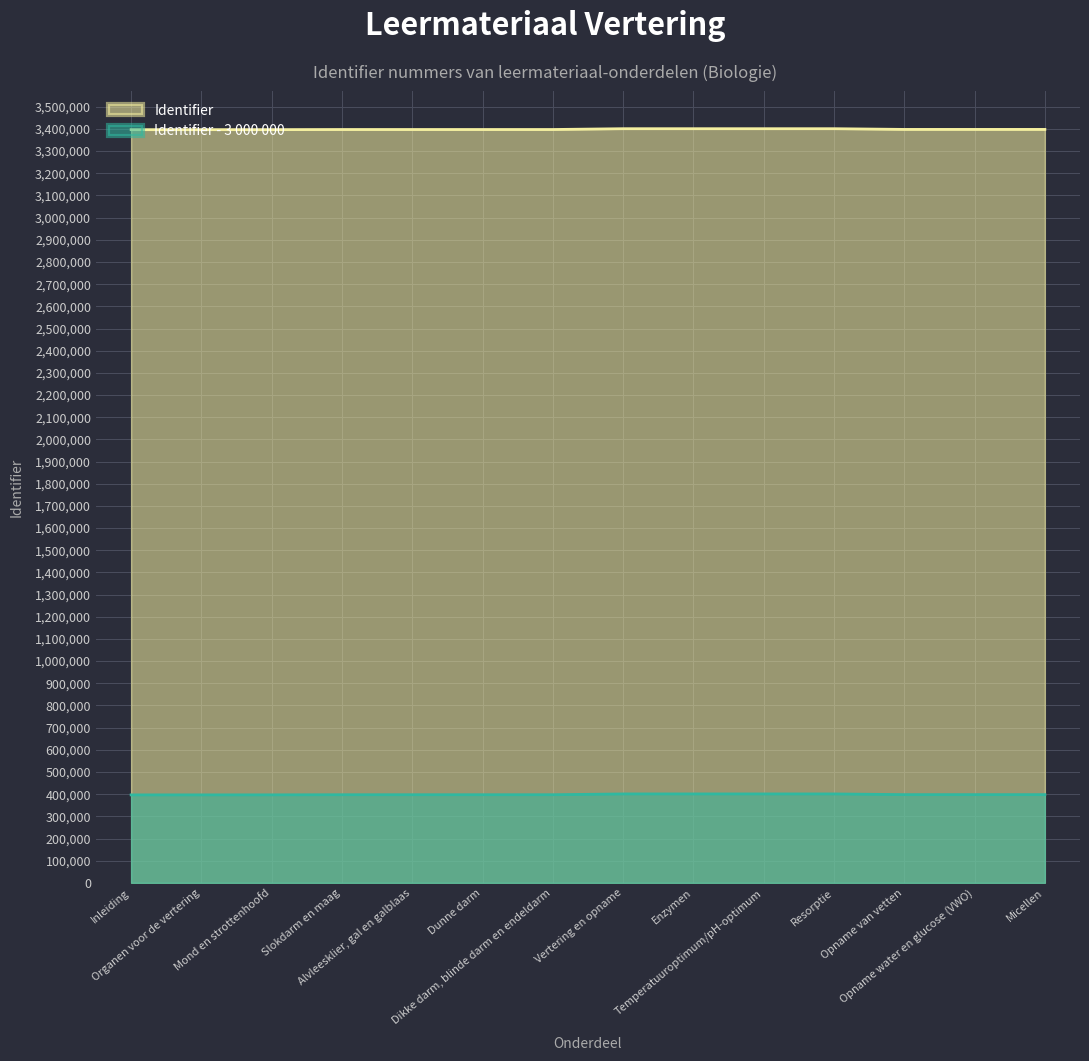

Reading right to left, transcribe all the data shown in this chart.

3397871	3397867	3397862	3401052	3401046	3401038	3401021	3397439	3397436	3397434	3397413	3396871	3396748	3396706